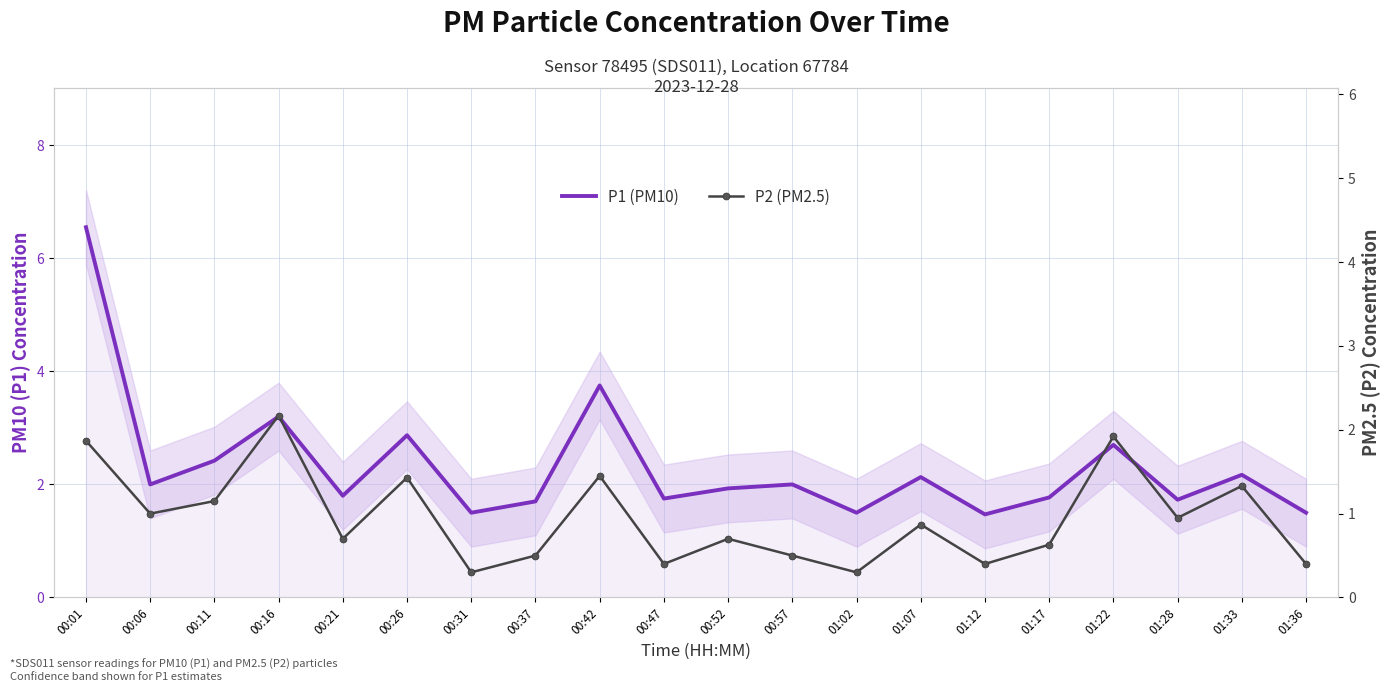

The value of P1 (PM10) at 00:21 is 1.8. True or false?

True